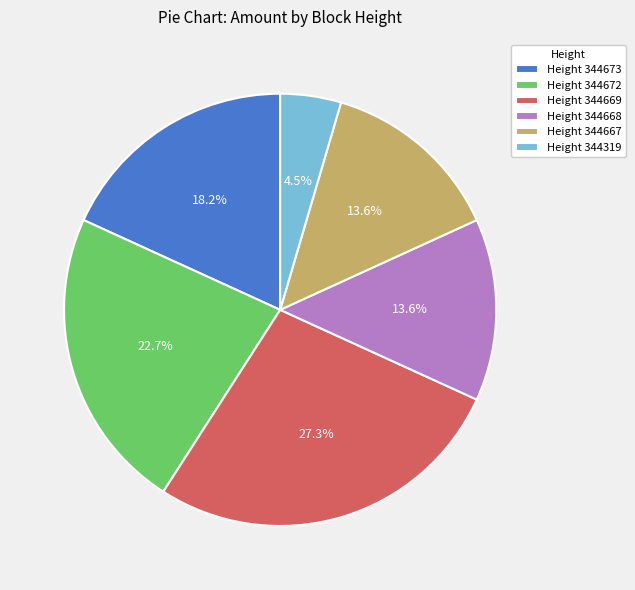

Is there a majority slice in this chart?

No